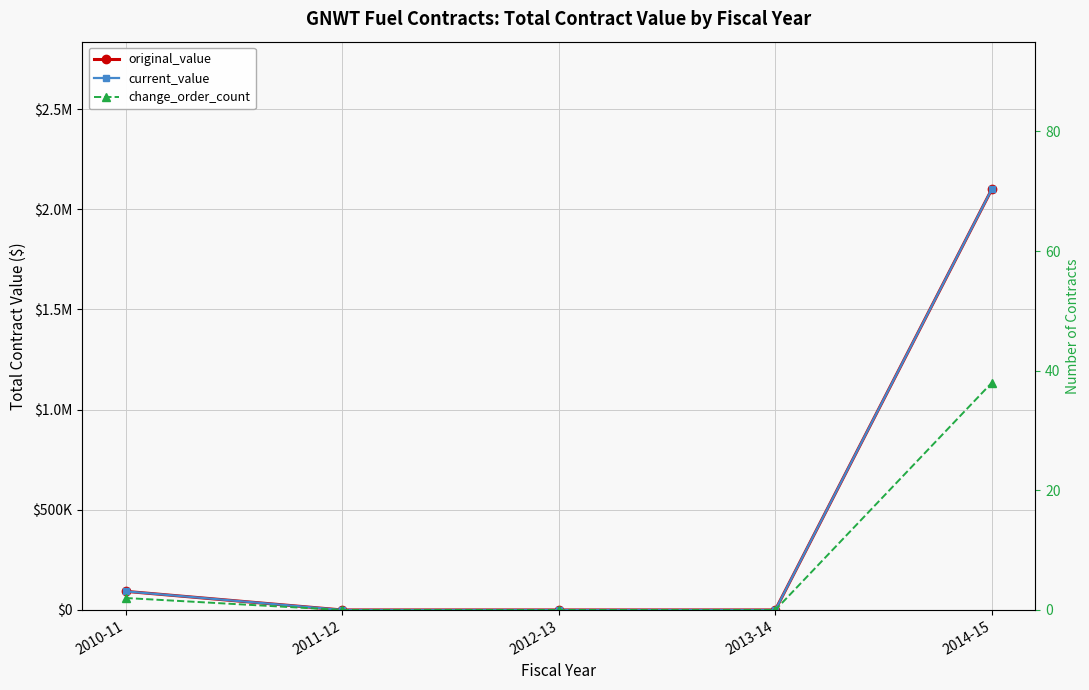

Which series has the widest spread of values?

original_value